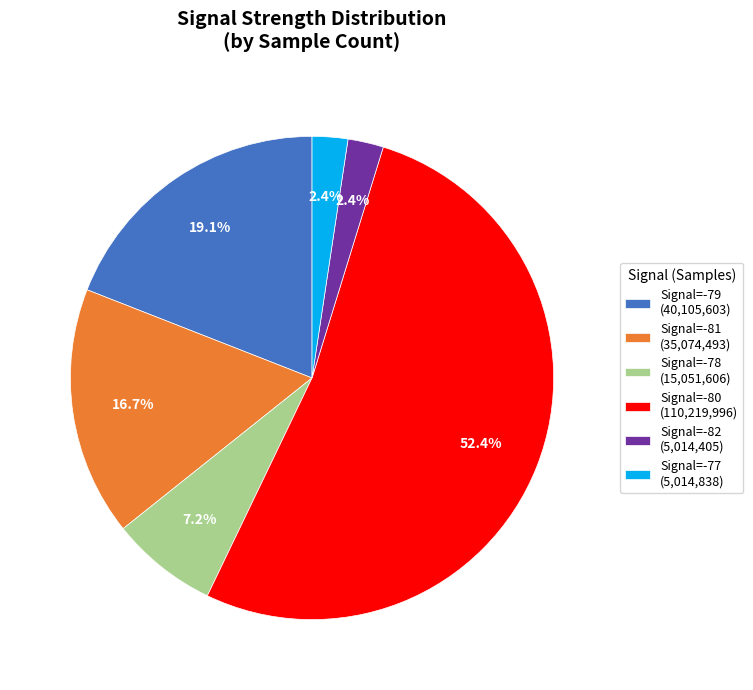

Do Signal=-78 (15,051,606) and Signal=-81 (35,074,493) together represent more than half of the pie?

No